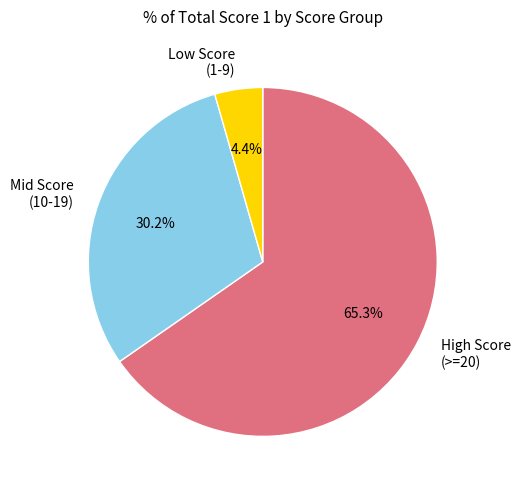

Does Low Score (1-9) represent more than half of the total?

No